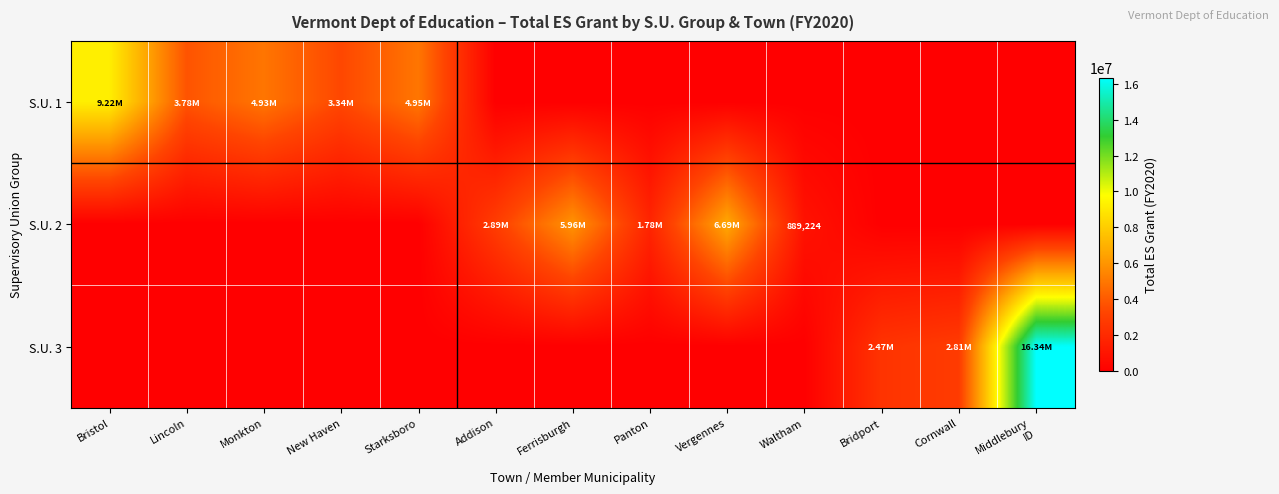

The value of S.U. 3 at Starksboro is -8119359. True or false?

False